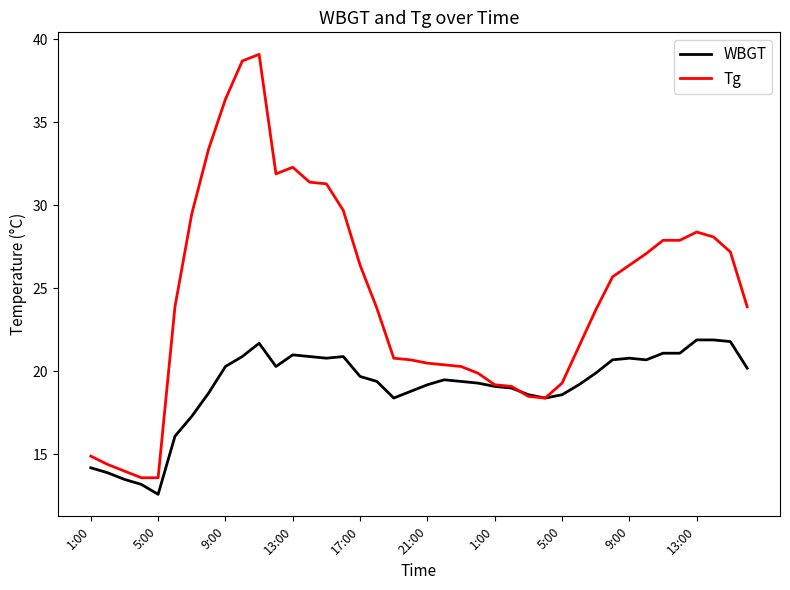

Rank the series by their average value, from highest to lowest.

Tg, WBGT